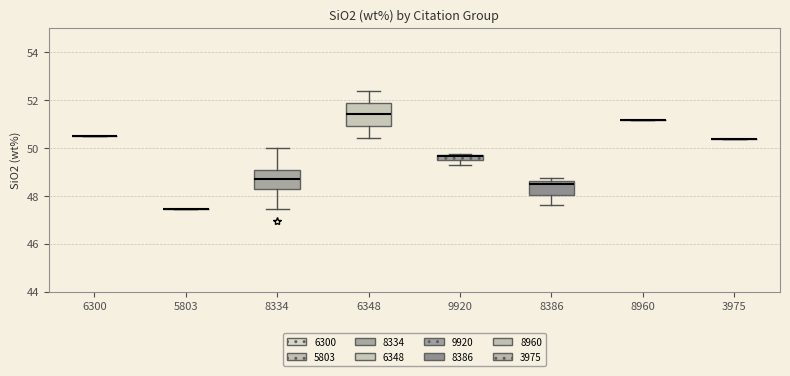

Where does the median line of the box at x = 6348 sit on the y-axis? The values are not printed on the chart, so give them approximately, as read against the axis.

51.4